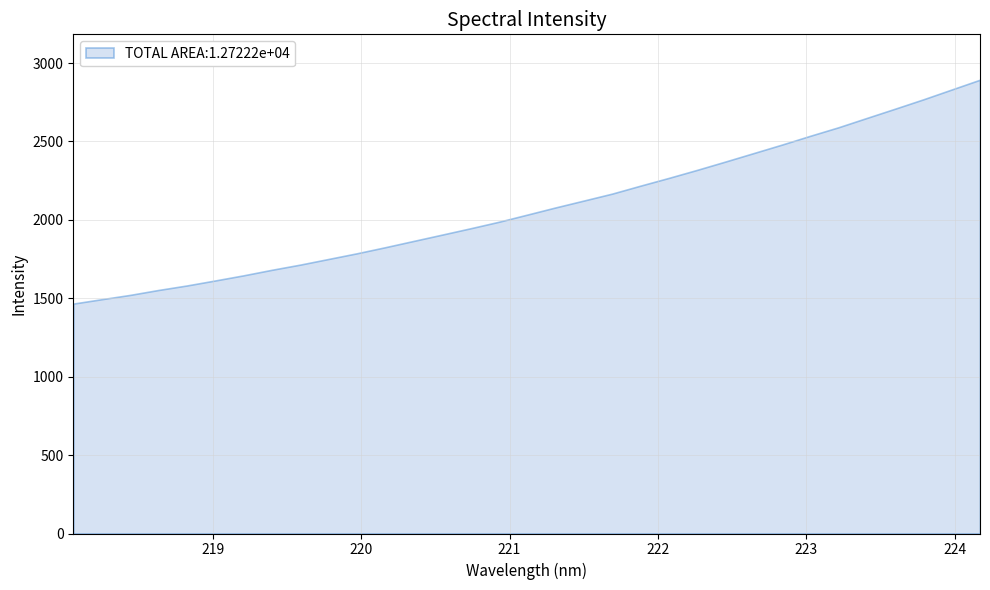

What is the greatest value displayed?

2894.0